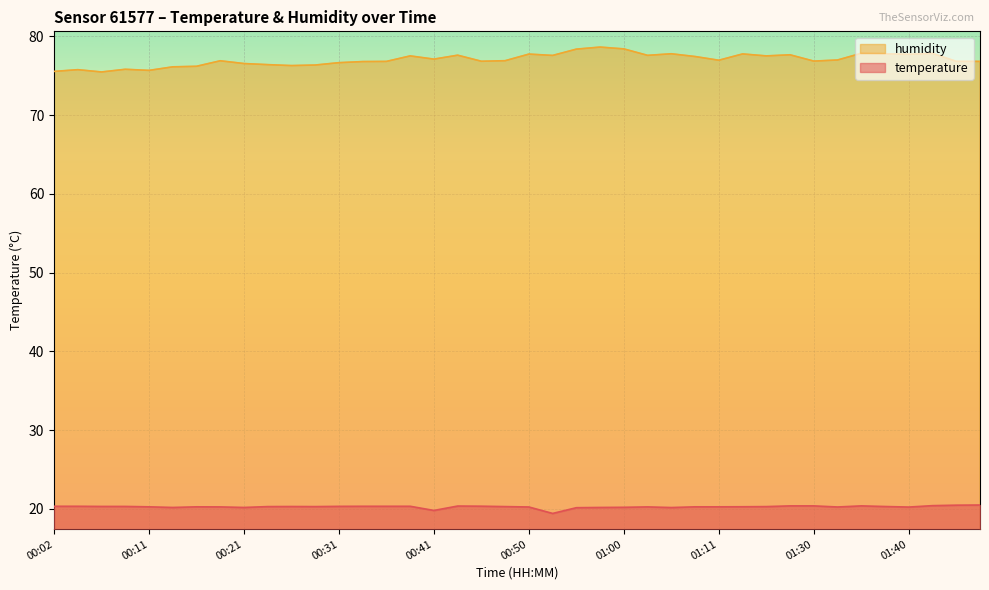

List the labels in order of temperature value, largest first.

01:48, 01:45, 01:43, 01:24, 01:30, 01:35, 00:43, 00:45, 00:02, 00:04, 00:33, 00:36, 00:38, 00:31, 00:07, 00:09, 00:26, 01:38, 00:24, 00:28, 00:48, 01:16, 01:13, 00:11, 00:16, 01:08, 01:11, 00:19, 01:03, 00:50, 01:33, 01:40, 01:00, 00:14, 00:21, 00:58, 01:05, 00:55, 00:41, 00:53